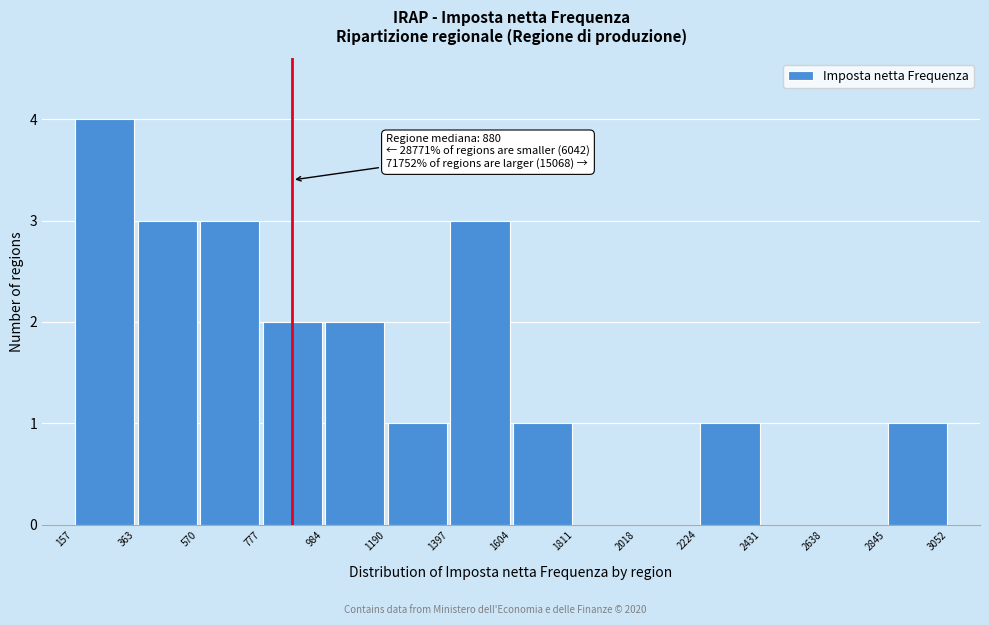

Over which range of the x-axis is the bar tallest?

157 to 363